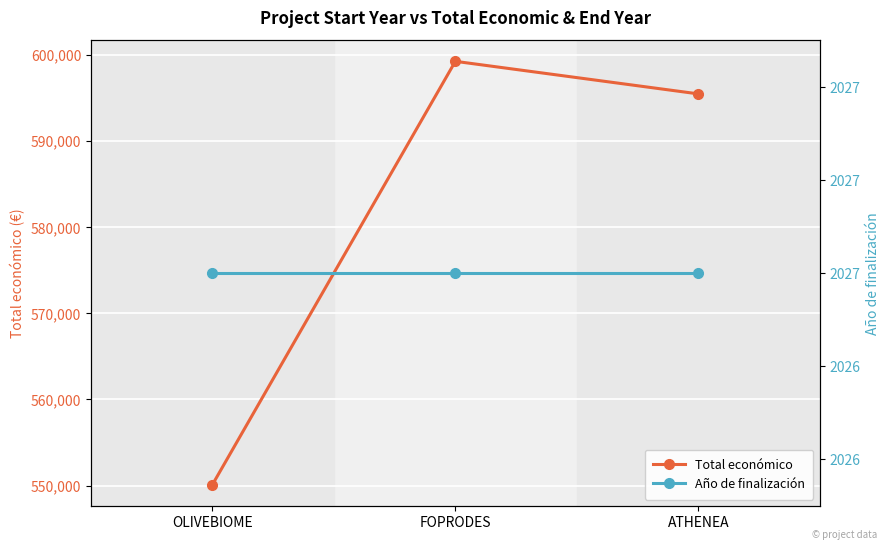

The Total económico series shows 137173 at ATHENEA. True or false?

False